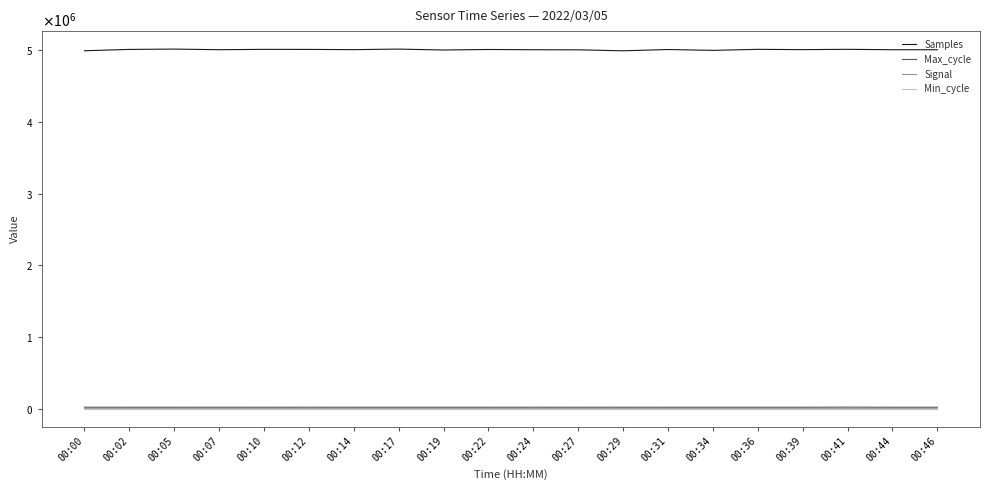

True or false: Max_cycle and Signal intersect in this chart.

False